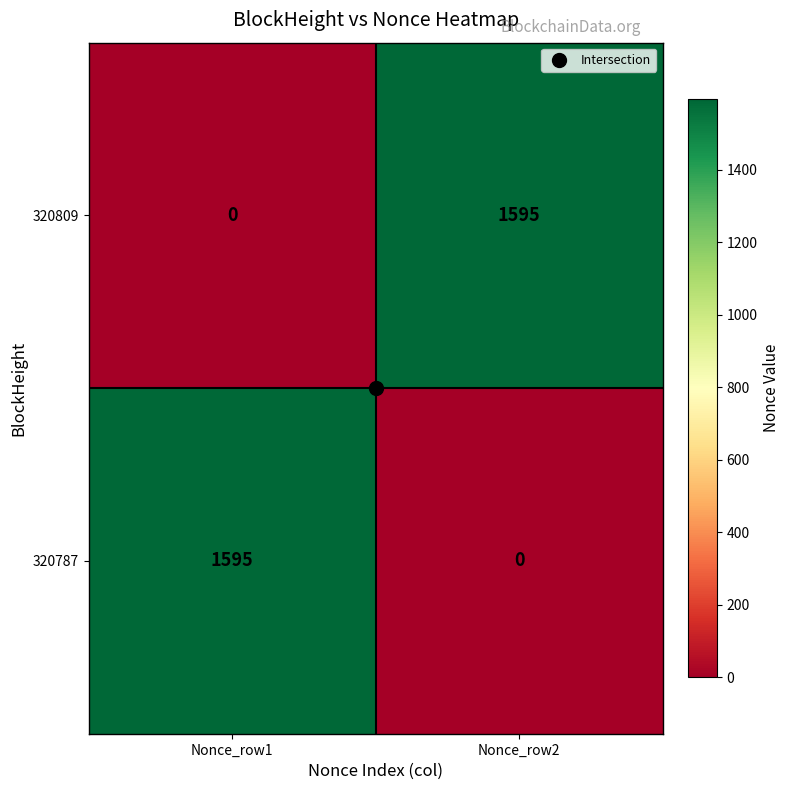

What is the greatest value displayed?

1595